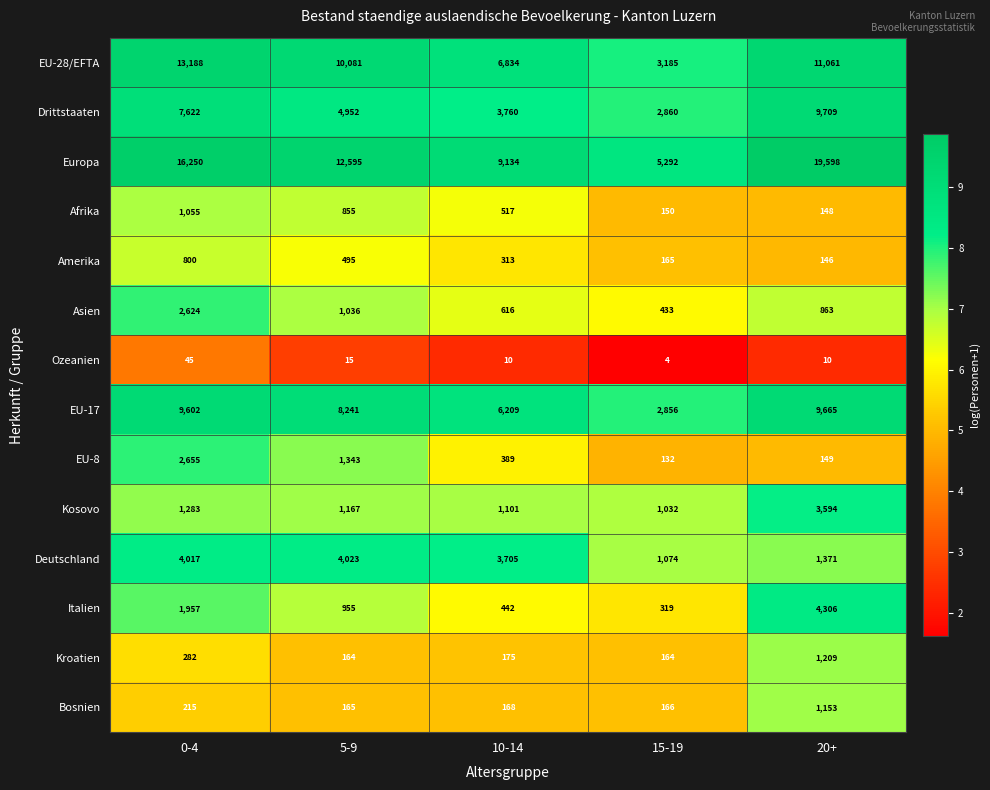

What is the difference between the second highest and minimum values in the Drittstaaten series?

4762